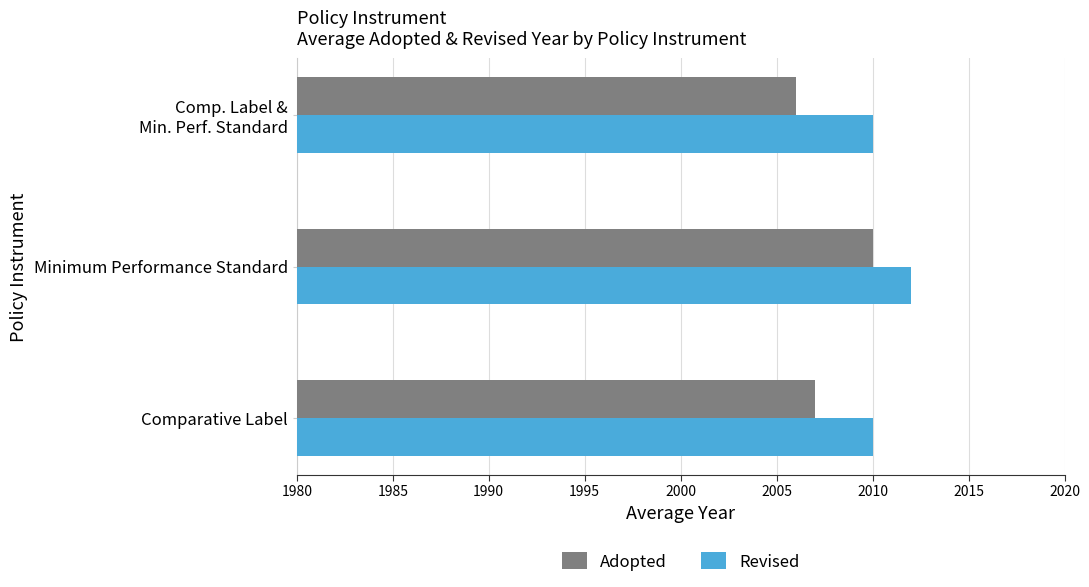

Which series has the largest range (max minus min)?

Adopted